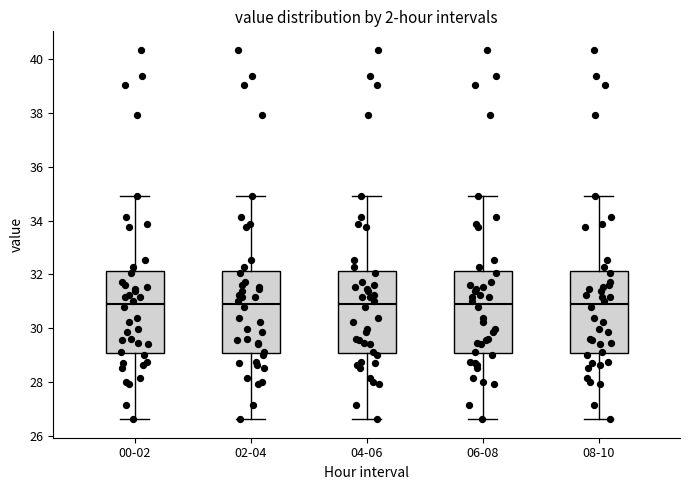

Reading left to right, transcribe this box plot: for each box, give where its median line is, the range the box spans, and where its two whiskers end, as read against the y-axis. The values are not printed on the chart, so give them approximately, as read against the axis.

00-02: median 31.0, box 29.0 to 32.2, whiskers 26.6 to 35.0
02-04: median 31.0, box 29.0 to 32.2, whiskers 26.6 to 35.0
04-06: median 31.0, box 29.0 to 32.2, whiskers 26.6 to 35.0
06-08: median 31.0, box 29.0 to 32.2, whiskers 26.6 to 35.0
08-10: median 31.0, box 29.0 to 32.2, whiskers 26.6 to 35.0